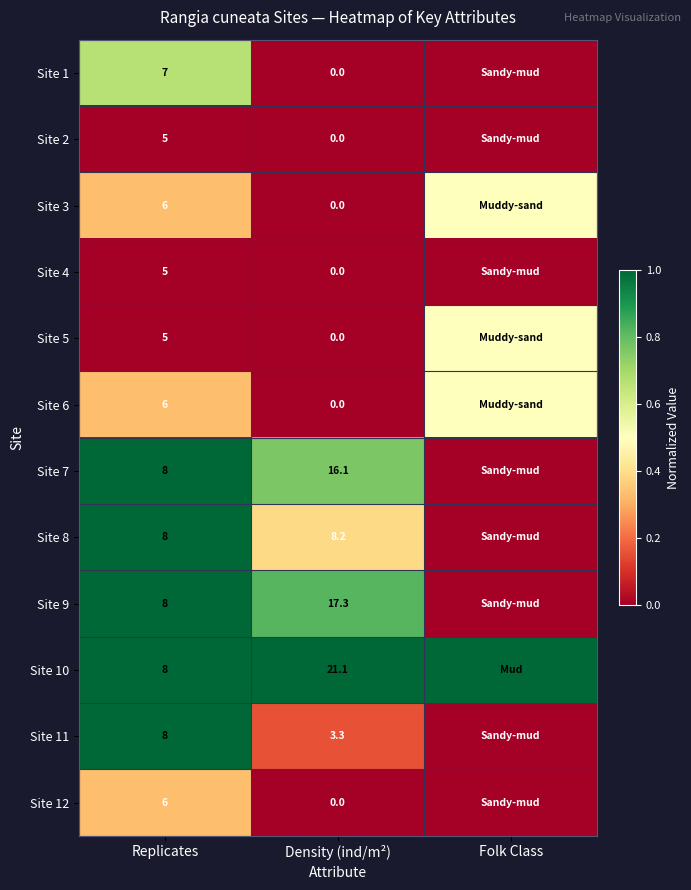

What is the difference between the highest and lowest values at Replicates?

3.0